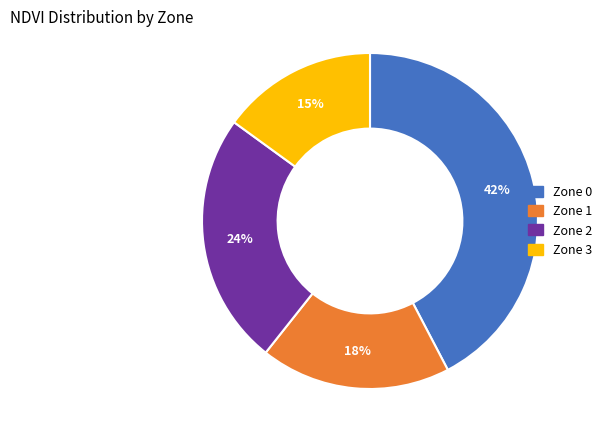

Rank the categories by value from lowest to highest.

Zone 3, Zone 1, Zone 2, Zone 0